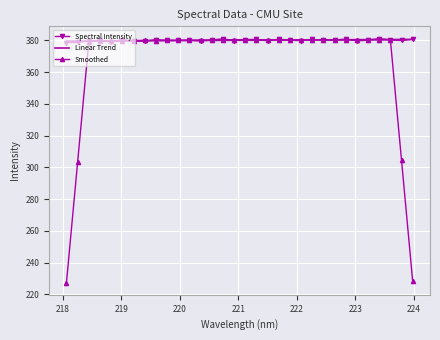

What is the highest value of the Linear Trend series?

380.7